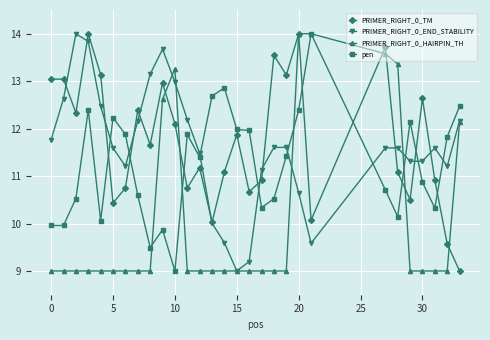

How many interior local valleys does the PRIMER_RIGHT_0_TM series have?

9